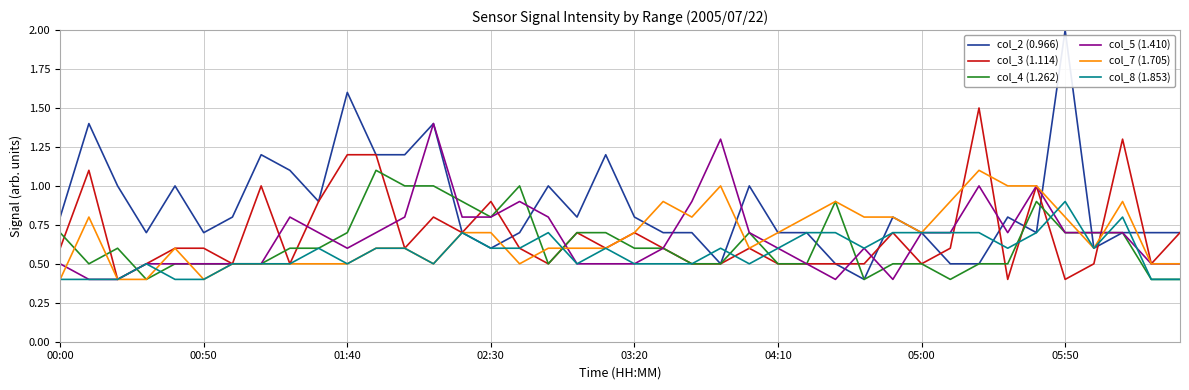

Which series has the largest total across all categories?

col_2 (0.966)